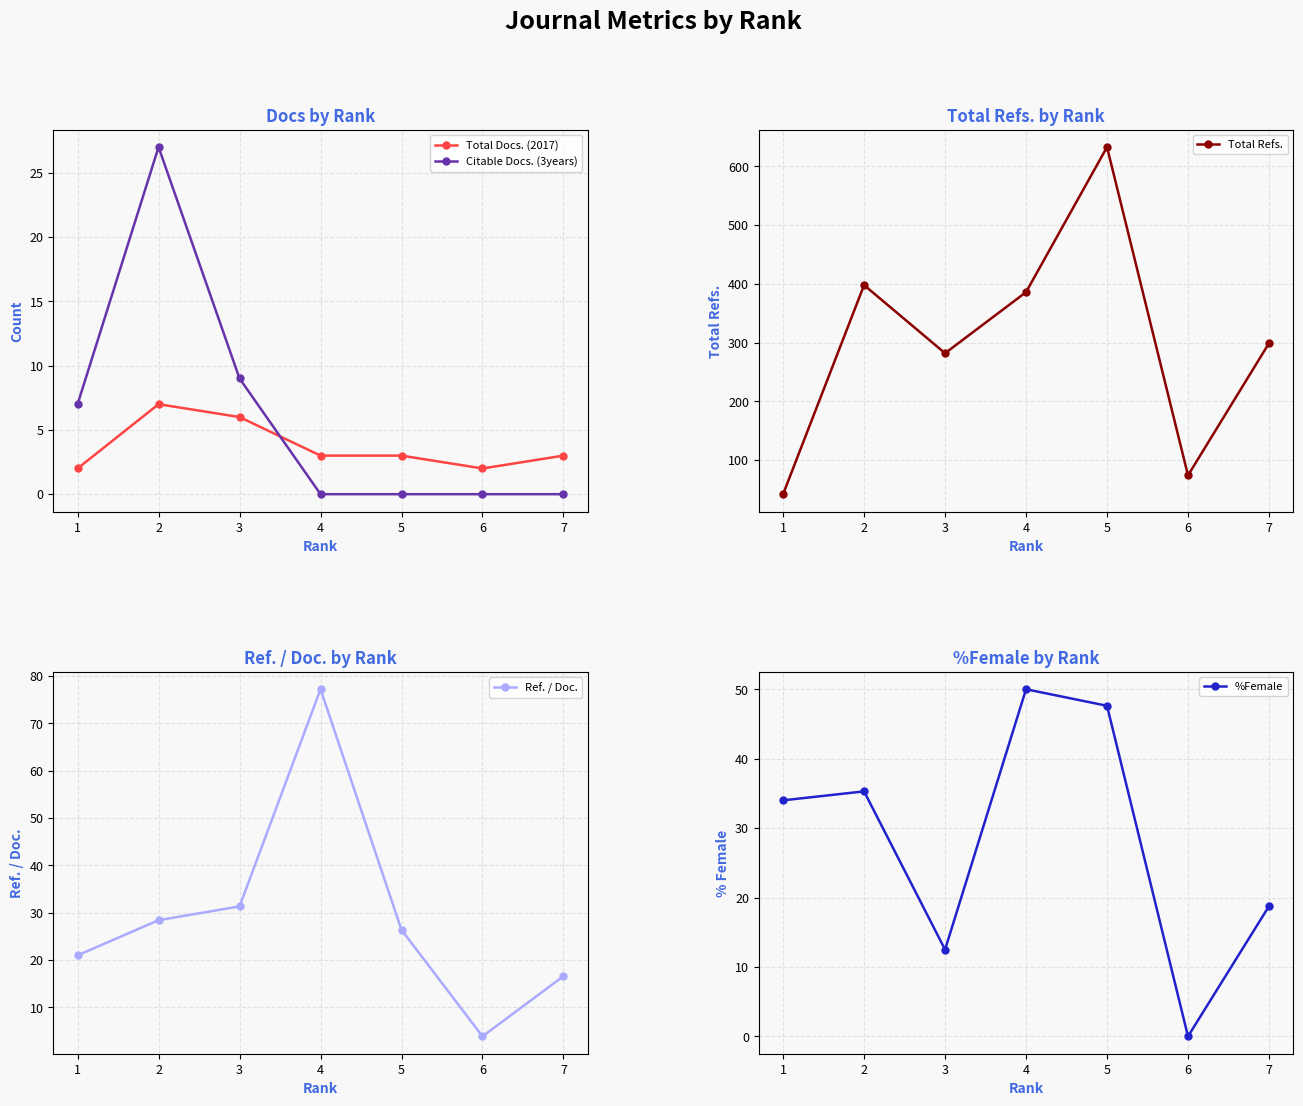

List the series in order of their peak value, highest first.

Total Refs., Ref. / Doc., %Female, Citable Docs. (3years), Total Docs. (2017)